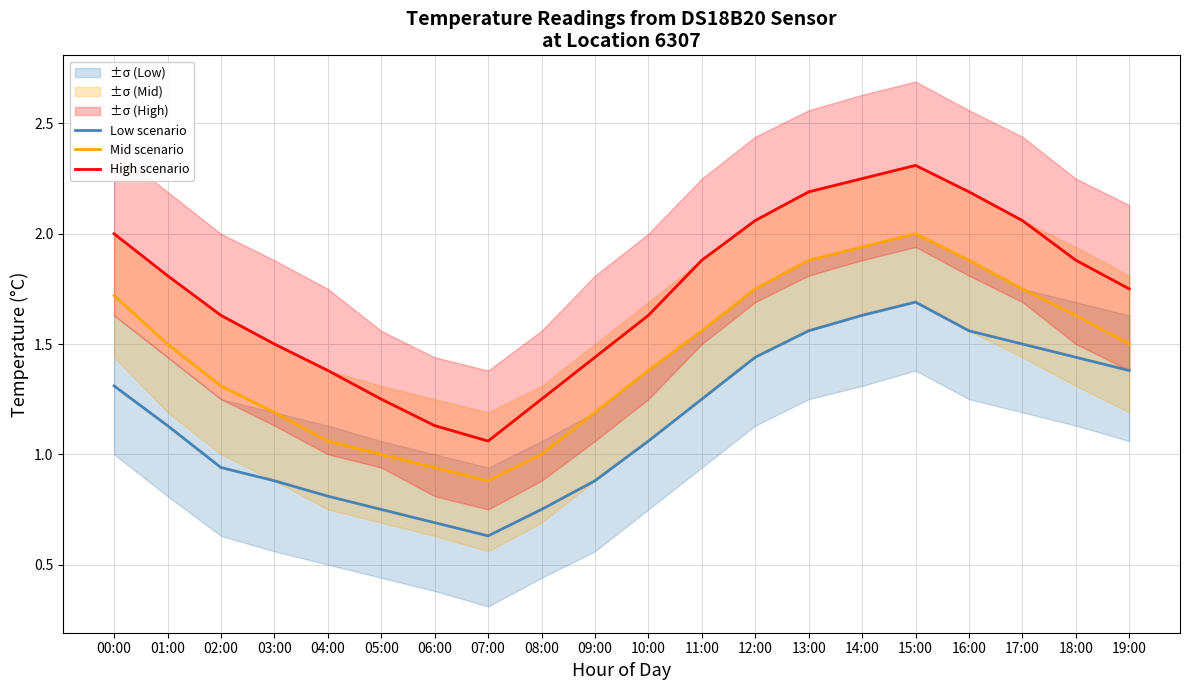

In Mid scenario, how many points are higher than both neighbors (excluding endpoints)?

1